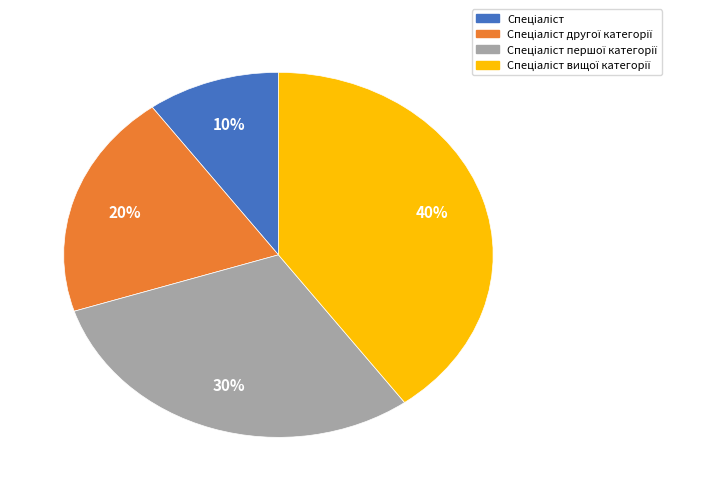

Is there any slice that represents more than half of the pie?

No